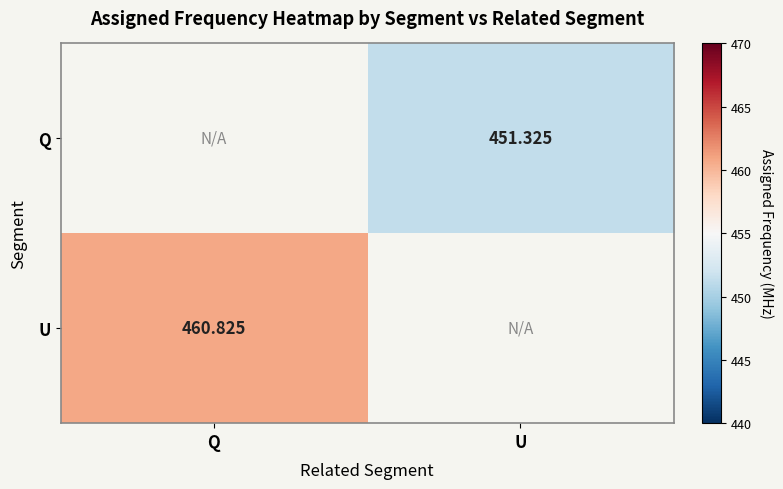

Is the value of Q at U greater than the value of U at Q?

No